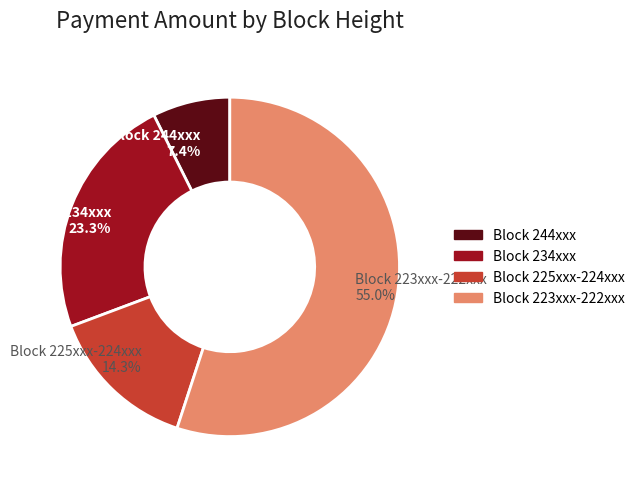

What is the total percentage of Block 223xxx-222xxx 55.0% and Block 244xxx 7.4%?

62.4%